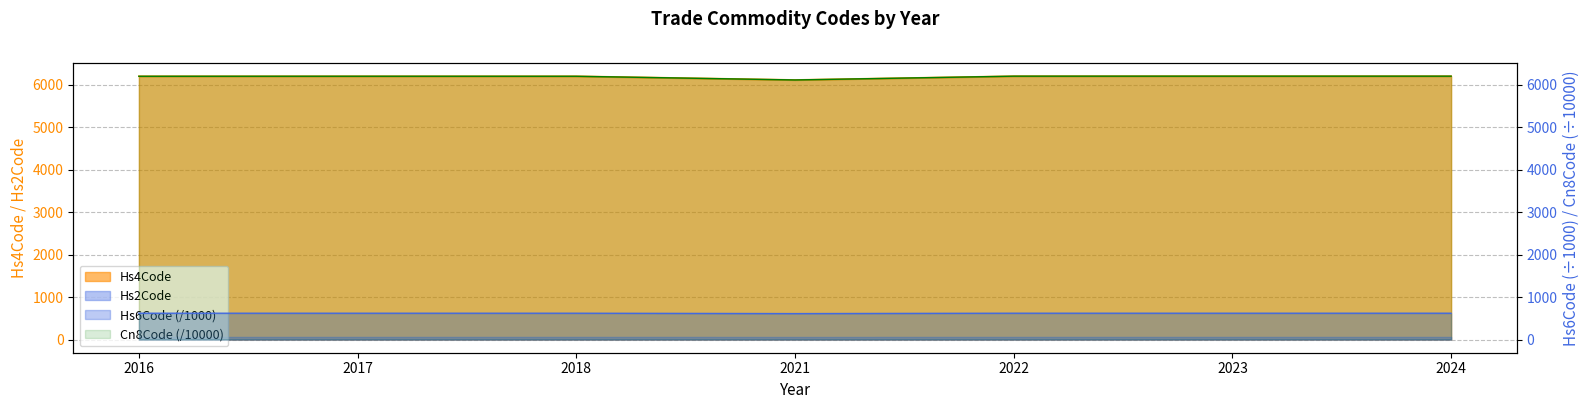

True or false: Hs6Code and Cn8Code cross at least once.

False